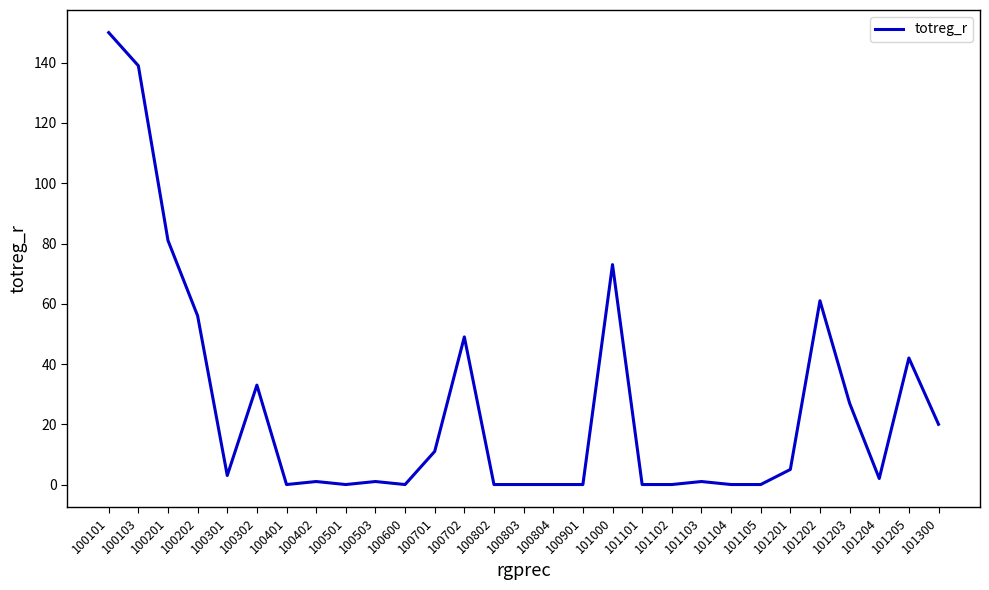

At which category does the data reach its first local peak?

100302